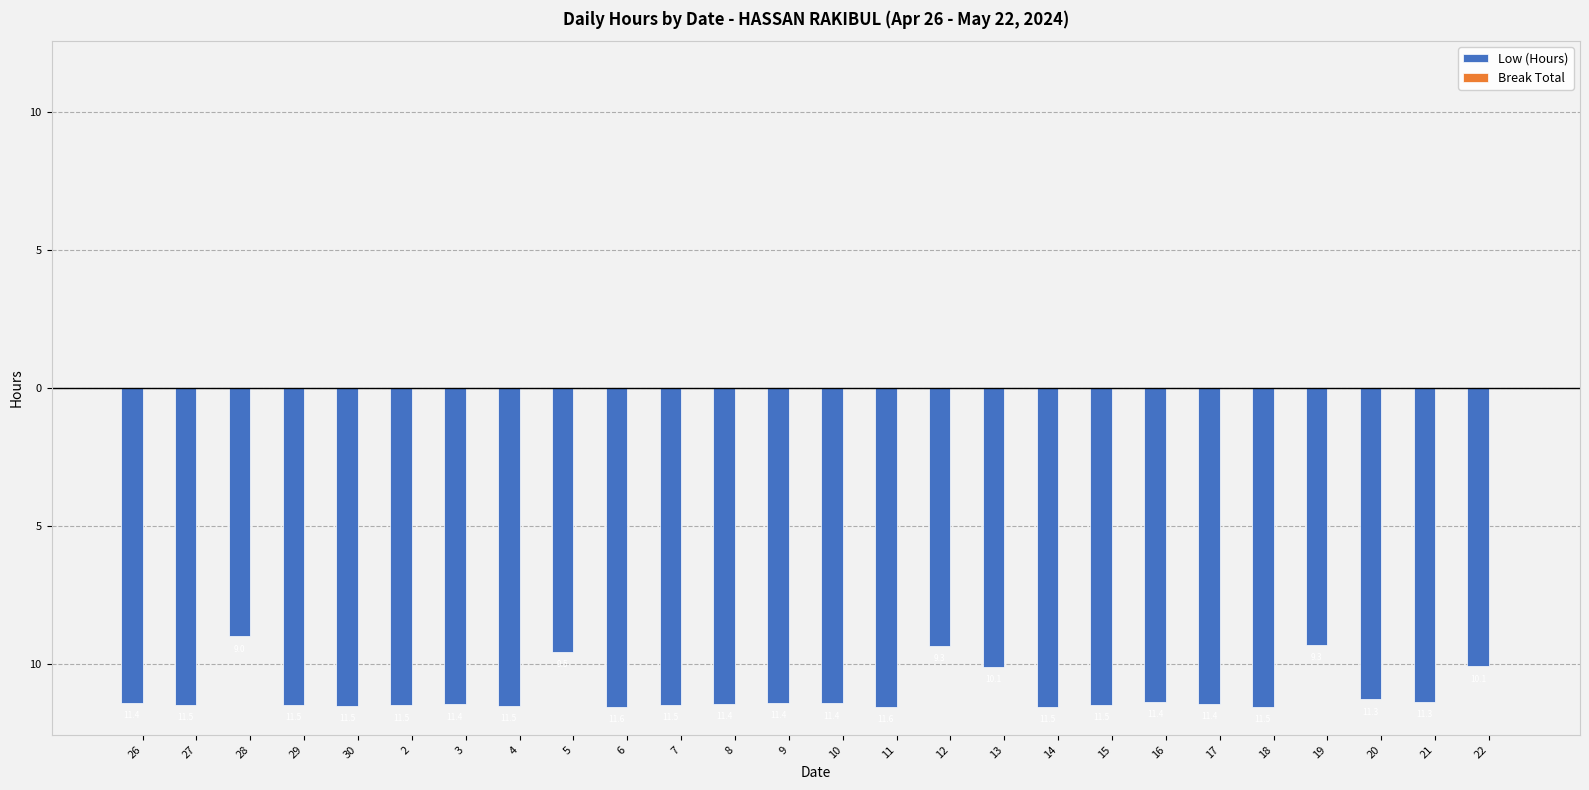

Reading left to right, transcribe all the data shown in this chart.

Low (Hours): -11.4	-11.5	-9.0	-11.5	-11.5	-11.5	-11.4	-11.5	-9.5	-11.6	-11.5	-11.4	-11.4	-11.4	-11.6	-9.3	-10.1	-11.5	-11.5	-11.4	-11.4	-11.5	-9.3	-11.3	-11.3	-10.1
Break Total: 0.0	0.0	0.0	0.0	0.0	0.0	0.0	0.0	0.0	0.0	0.0	0.0	0.0	0.0	0.0	0.0	0.0	0.0	0.0	0.0	0.0	0.0	0.0	0.0	0.0	0.0